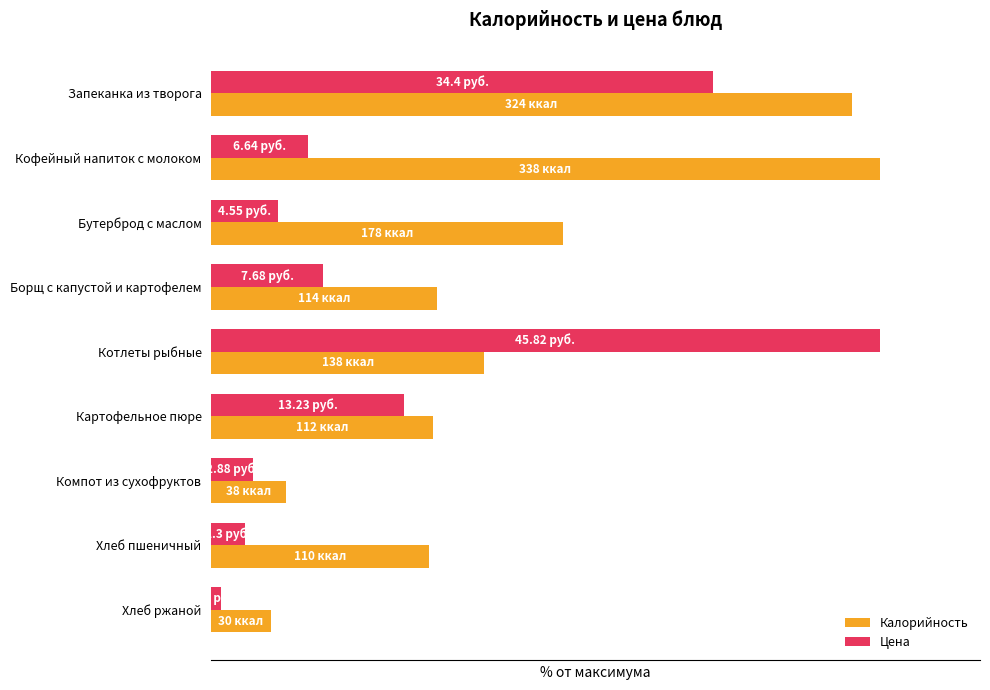

What are all the series names shown in the legend?

Калорийность, Цена